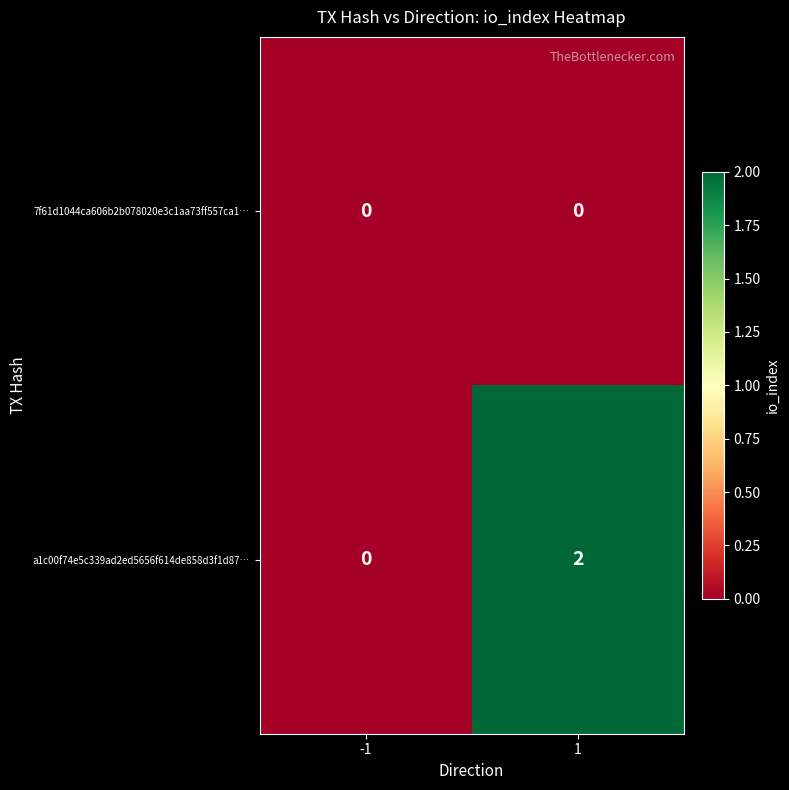

The a1c00f74e5c339ad2ed5656f614de858d3f1d87… series shows -1 at -1. True or false?

False